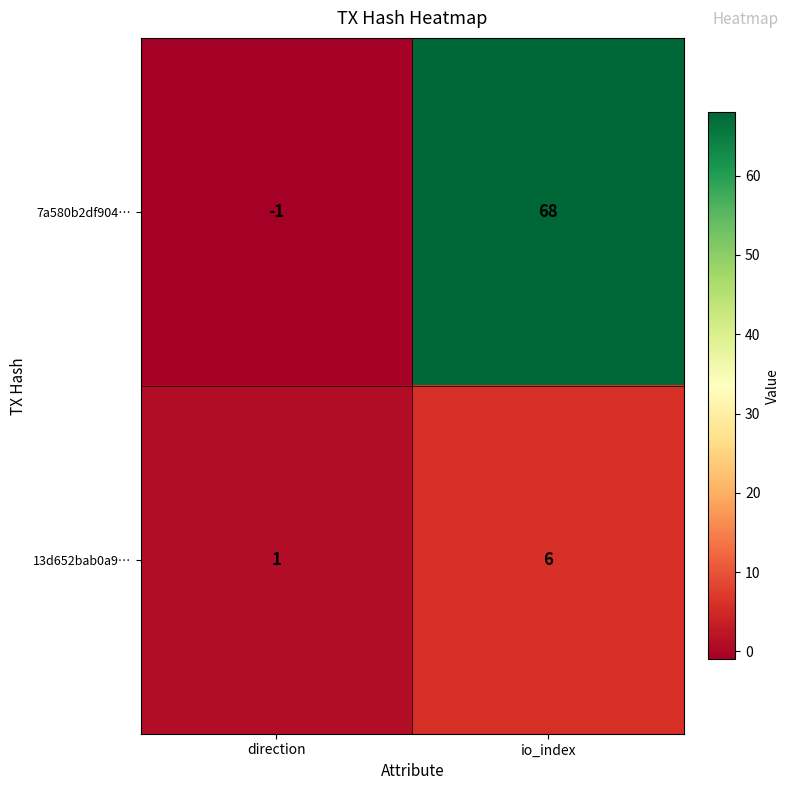

Which label corresponds to the largest value in the chart?

io_index